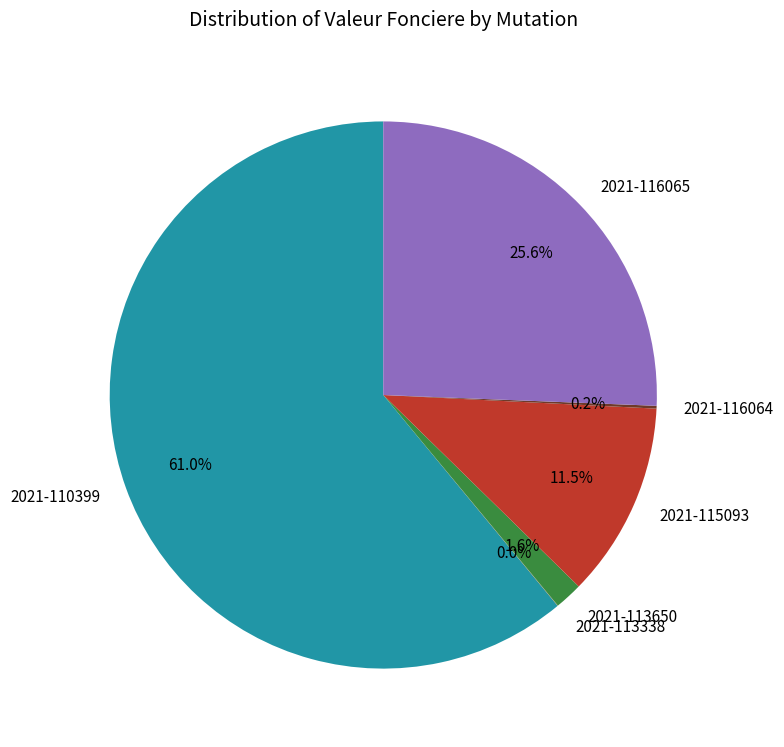

Which category accounts for the majority?

2021-110399